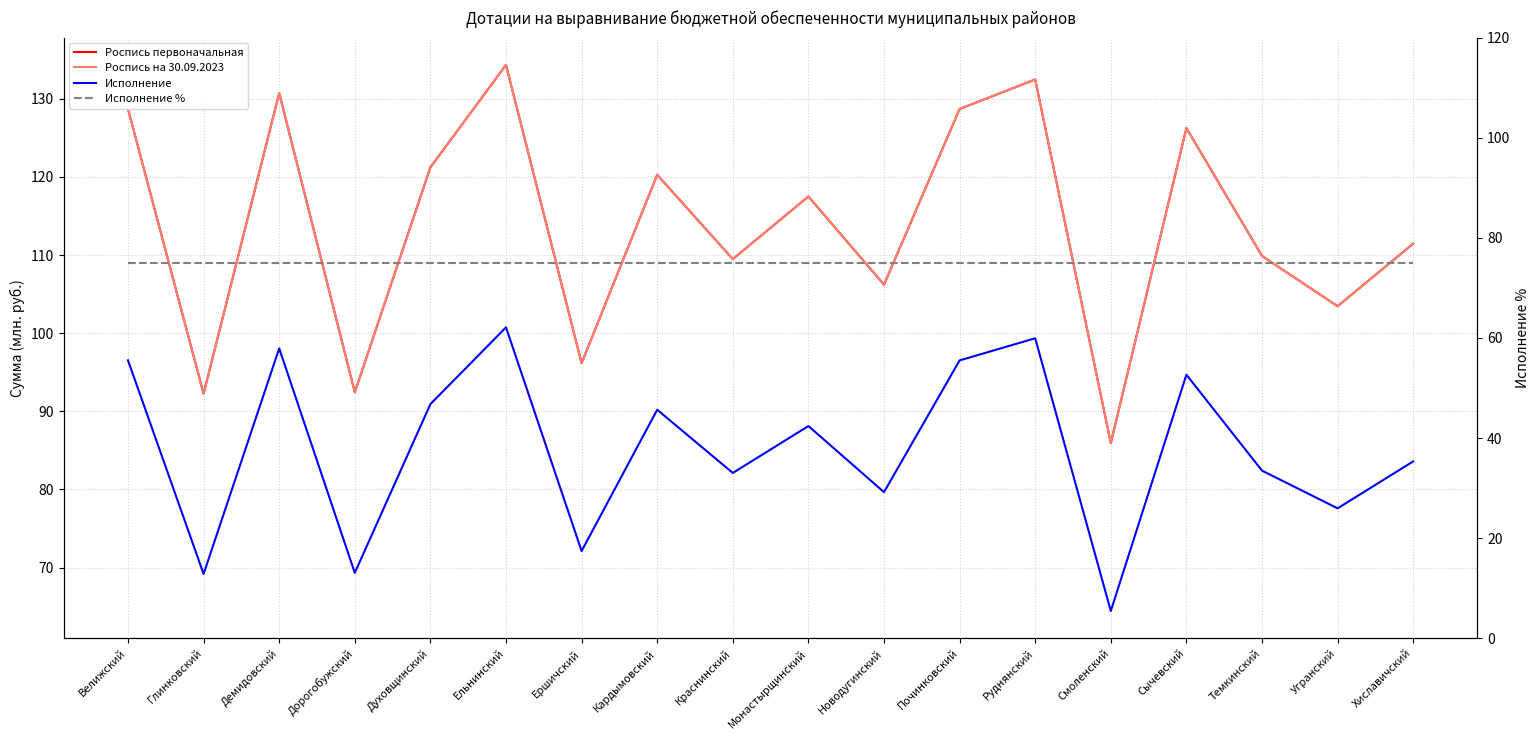

At how many categories does at least one series exceed 123?

6